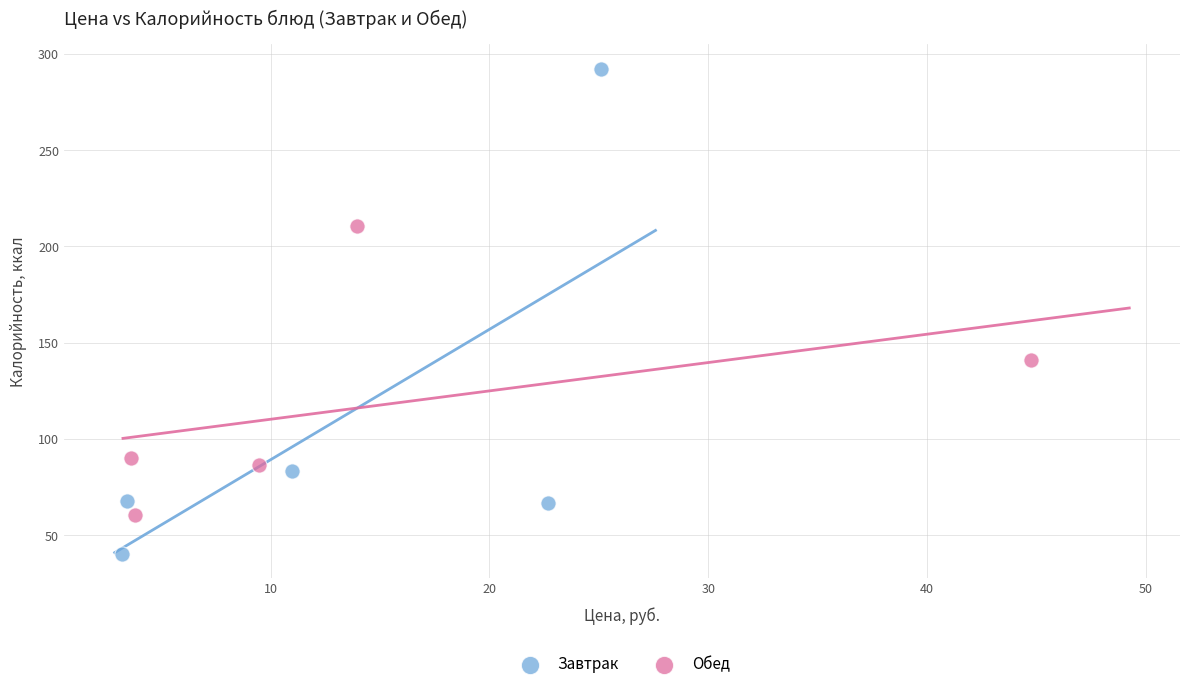

What are all the series names shown in the legend?

Завтрак, Обед